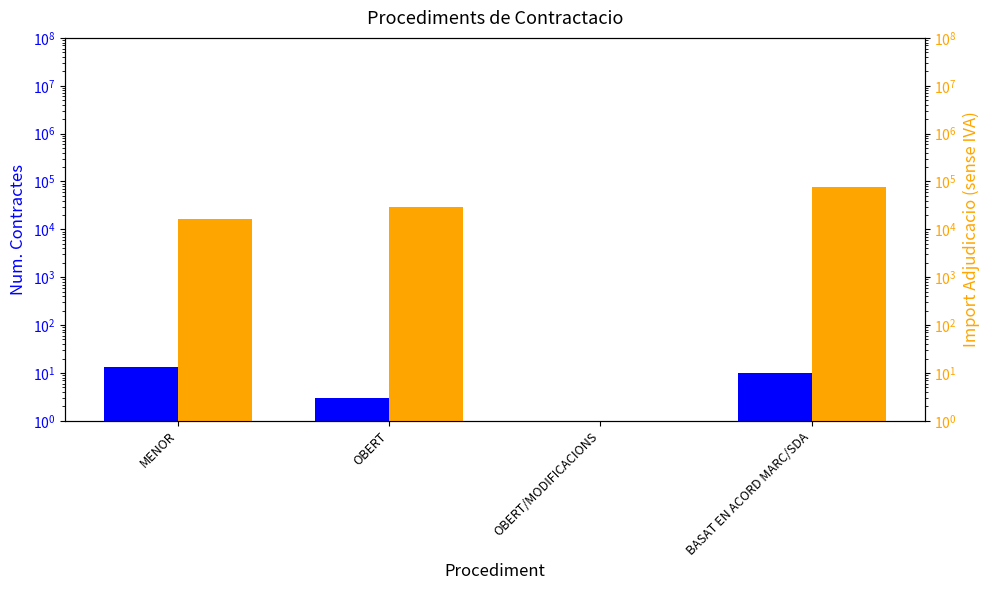

Which category has the highest value in the Import Adjudicacio series?

BASAT EN ACORD MARC/SDA